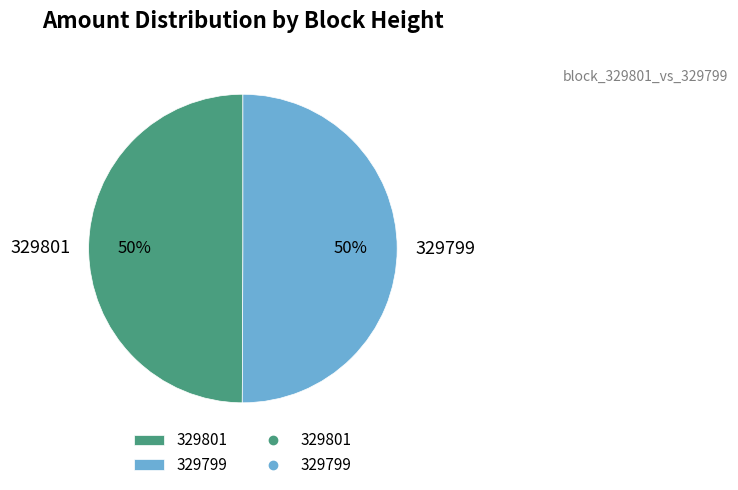

To the nearest percent, what is the average slice percentage?

50%